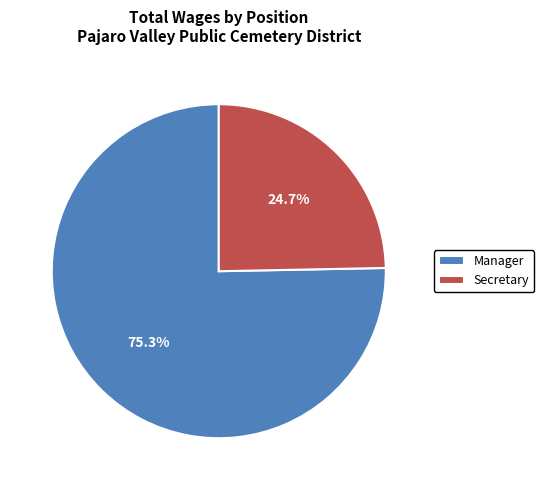

What portion of the pie excludes Secretary?

75.3%